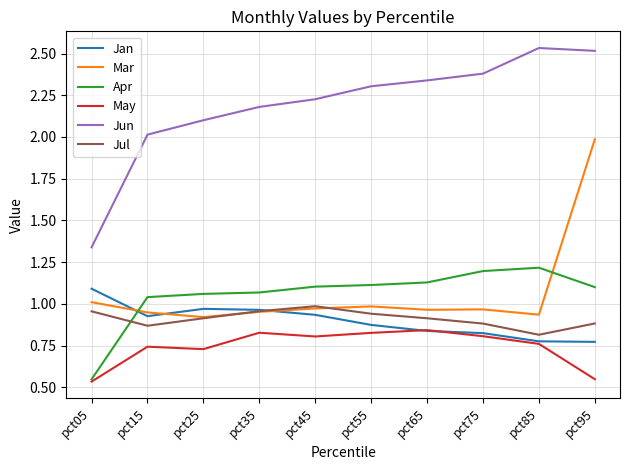

The Mar series shows 0.2 at pct65. True or false?

False